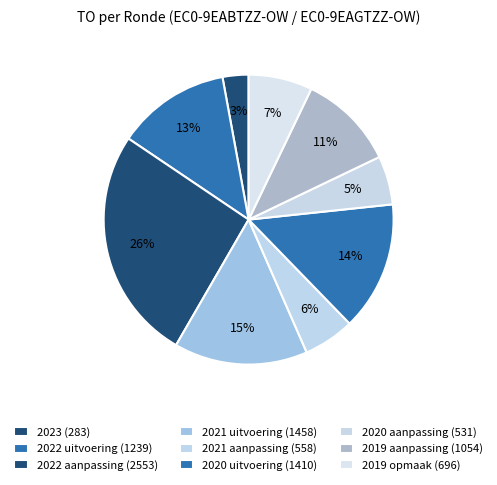

How many segments does this pie chart have?

9